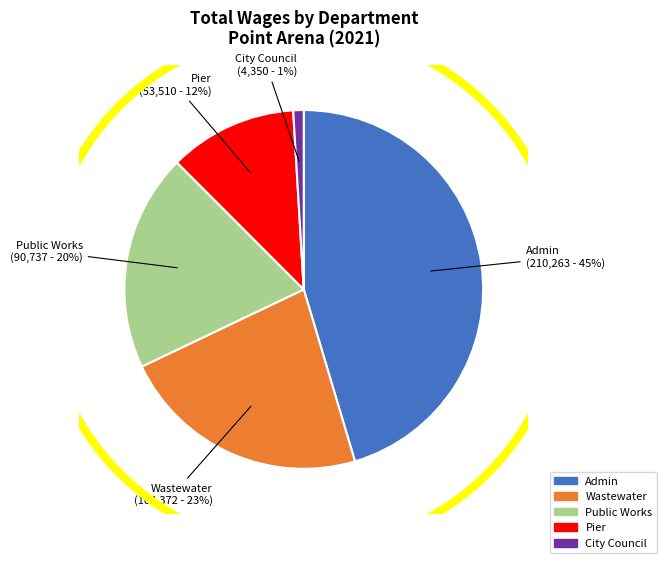

Which has a higher value, Admin or Wastewater?

Admin